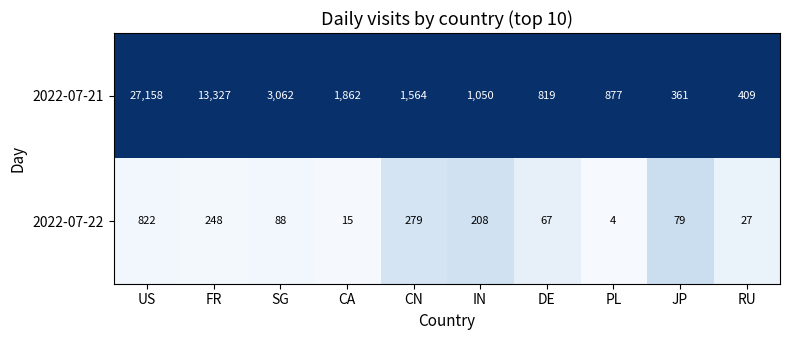

What is the maximum value shown in the chart?

27158